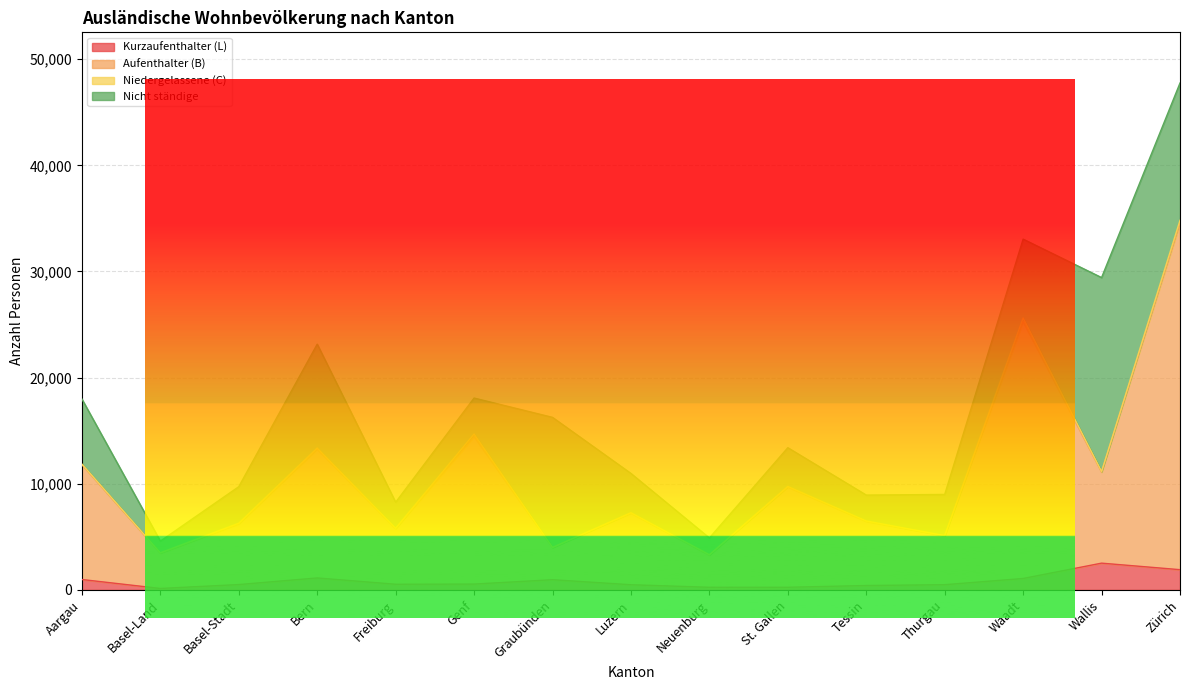

In Aufenthalter (B), how many points are higher than both neighbors (excluding endpoints)?

5